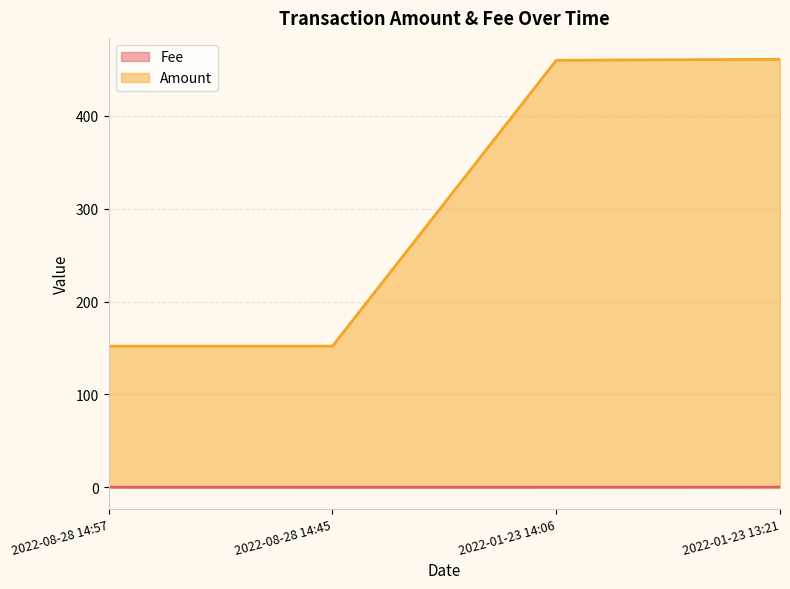

Reading left to right, transcribe all the data shown in this chart.

Fee: 2022-08-28 14:57=0.1	2022-08-28 14:45=0.0	2022-01-23 14:06=0.1	2022-01-23 13:21=0.1
Amount: 2022-08-28 14:57=151.9	2022-08-28 14:45=151.9	2022-01-23 14:06=459.9	2022-01-23 13:21=460.9